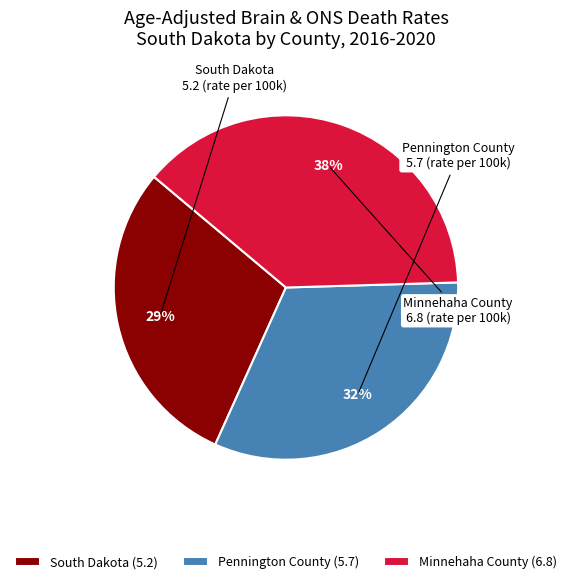

True or false: Minnehaha County accounts for 38% of the total.

True